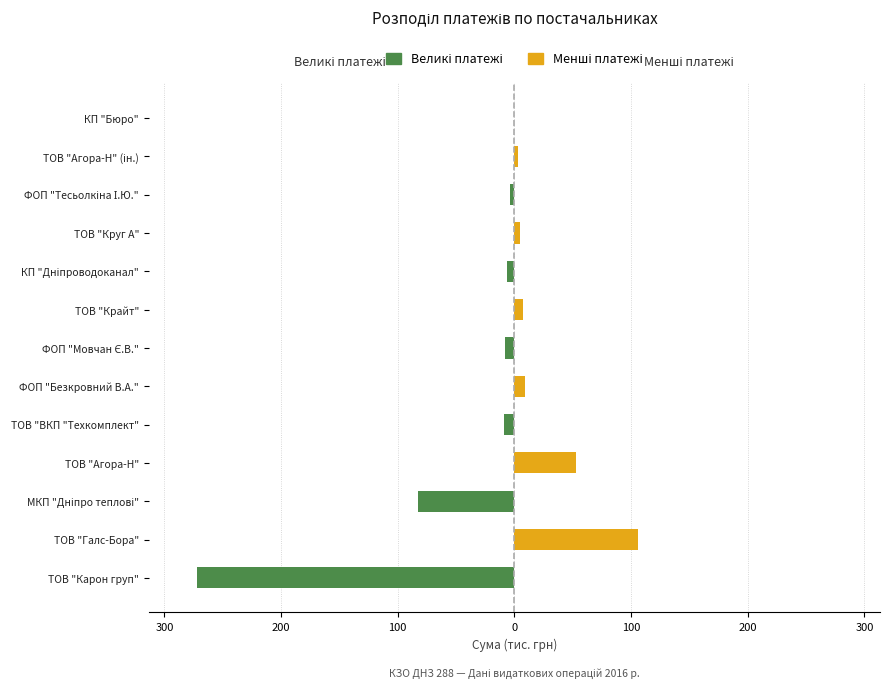

Rank the series at ТОВ "Круг А" from lowest to highest value.

Великі платежі, Менші платежі